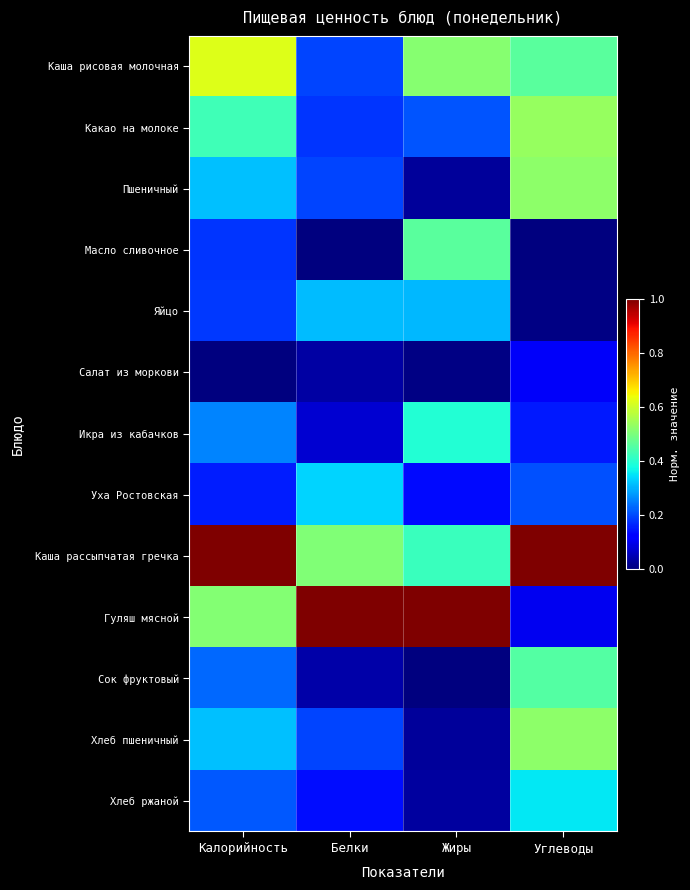

How many series are shown in this chart?

13